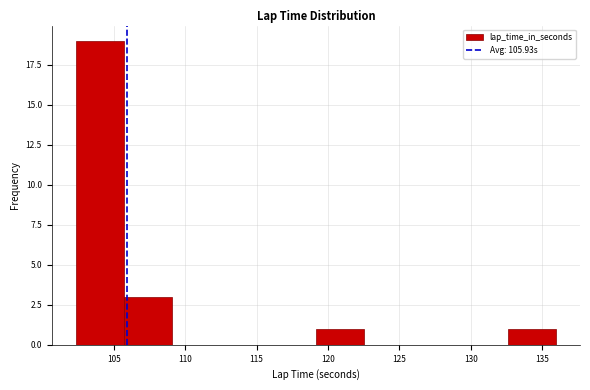

Reading left to right, list every bar in this chart as the range it spans on the x-axis followed by its height. Neither the bar edges nor the heights are printed on the chart, so give them approximately, as read against the axes.

102.5 to 105.5: 19
105.5 to 109.0: 3
109.0 to 112.5: 0
112.5 to 116.0: 0
116.0 to 119.0: 0
119.0 to 122.5: 1
122.5 to 126.0: 0
126.0 to 129.0: 0
129.0 to 132.5: 0
132.5 to 136.0: 1